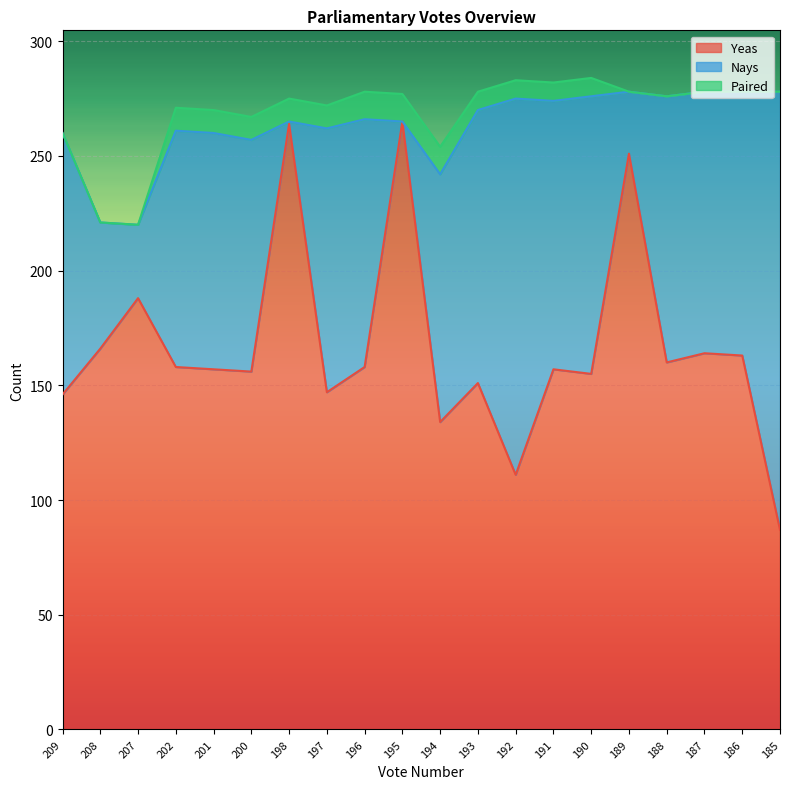

At which label is Yeas closest to 176?

208